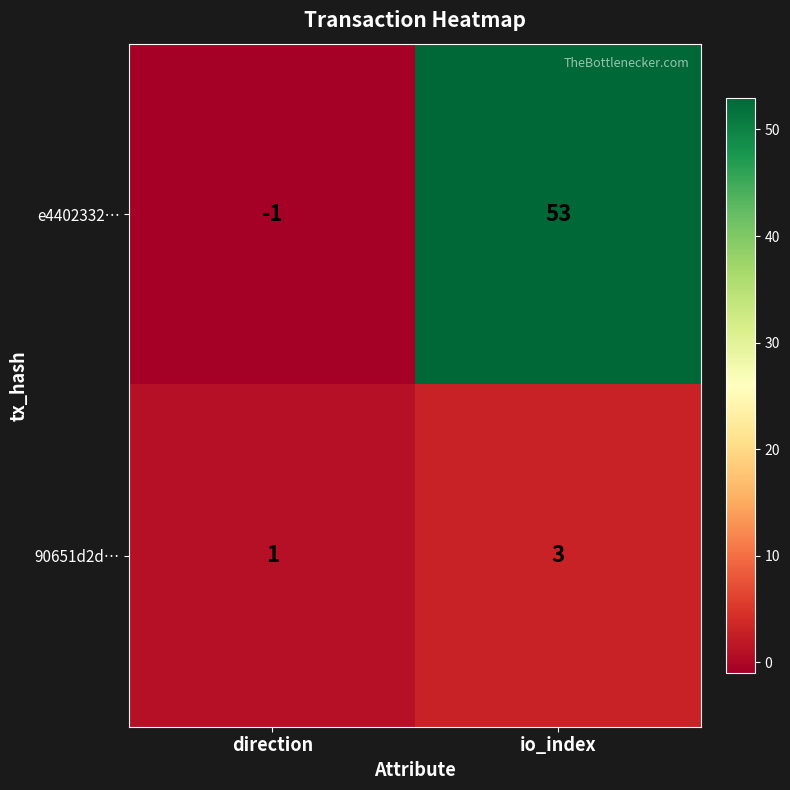

Reading right to left, transcribe all the data shown in this chart.

e4402332…: 53	-1
90651d2d…: 3	1